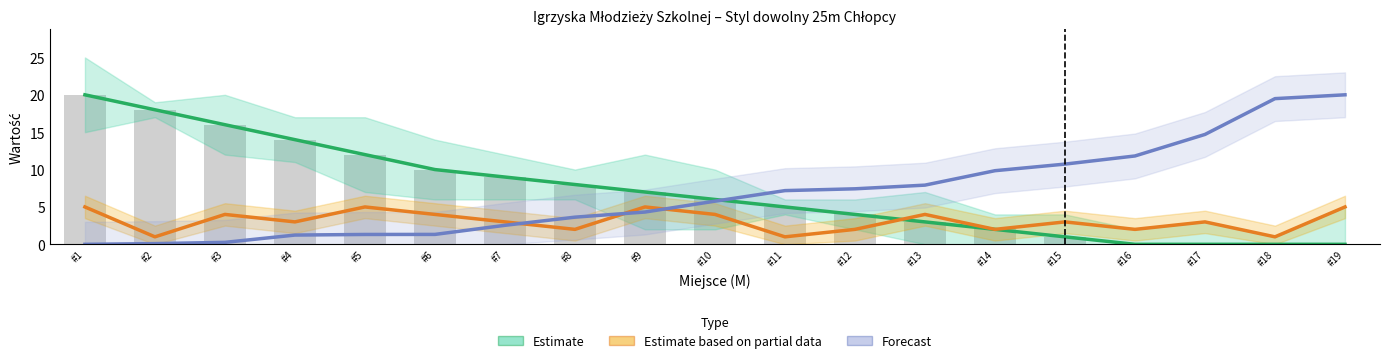

Between #1 and #11, which series saw the biggest shift?

Estimate (PKT)